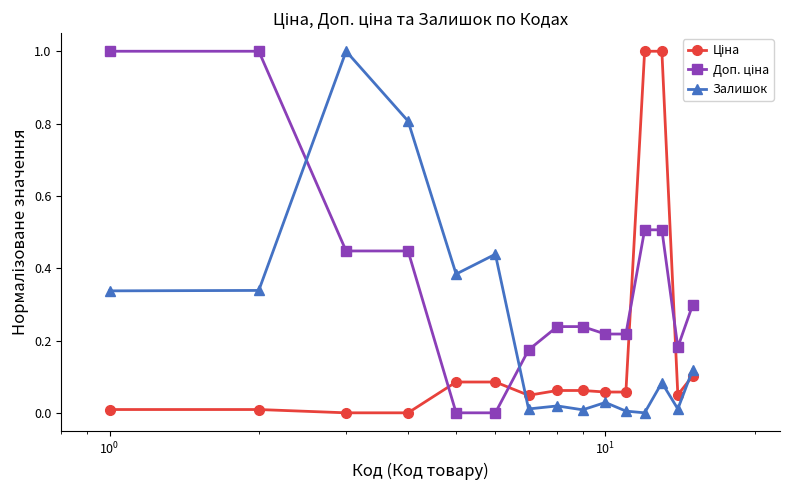

True or false: Залишок has more than 2 points higher than both neighbors.

True